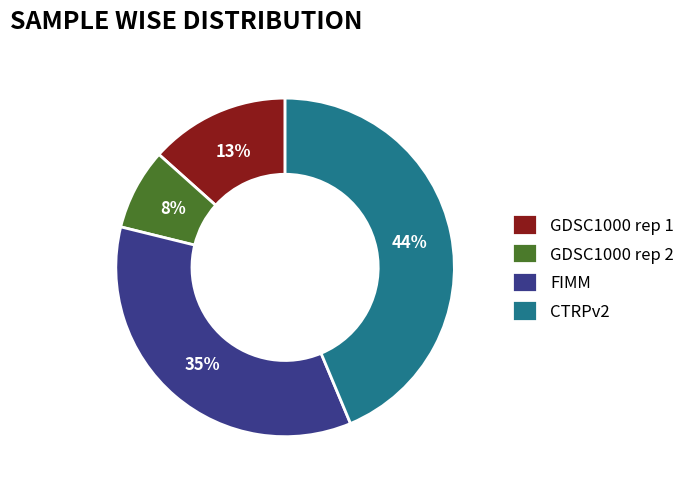

The CTRPv2 slice represents 30% of the pie. True or false?

False